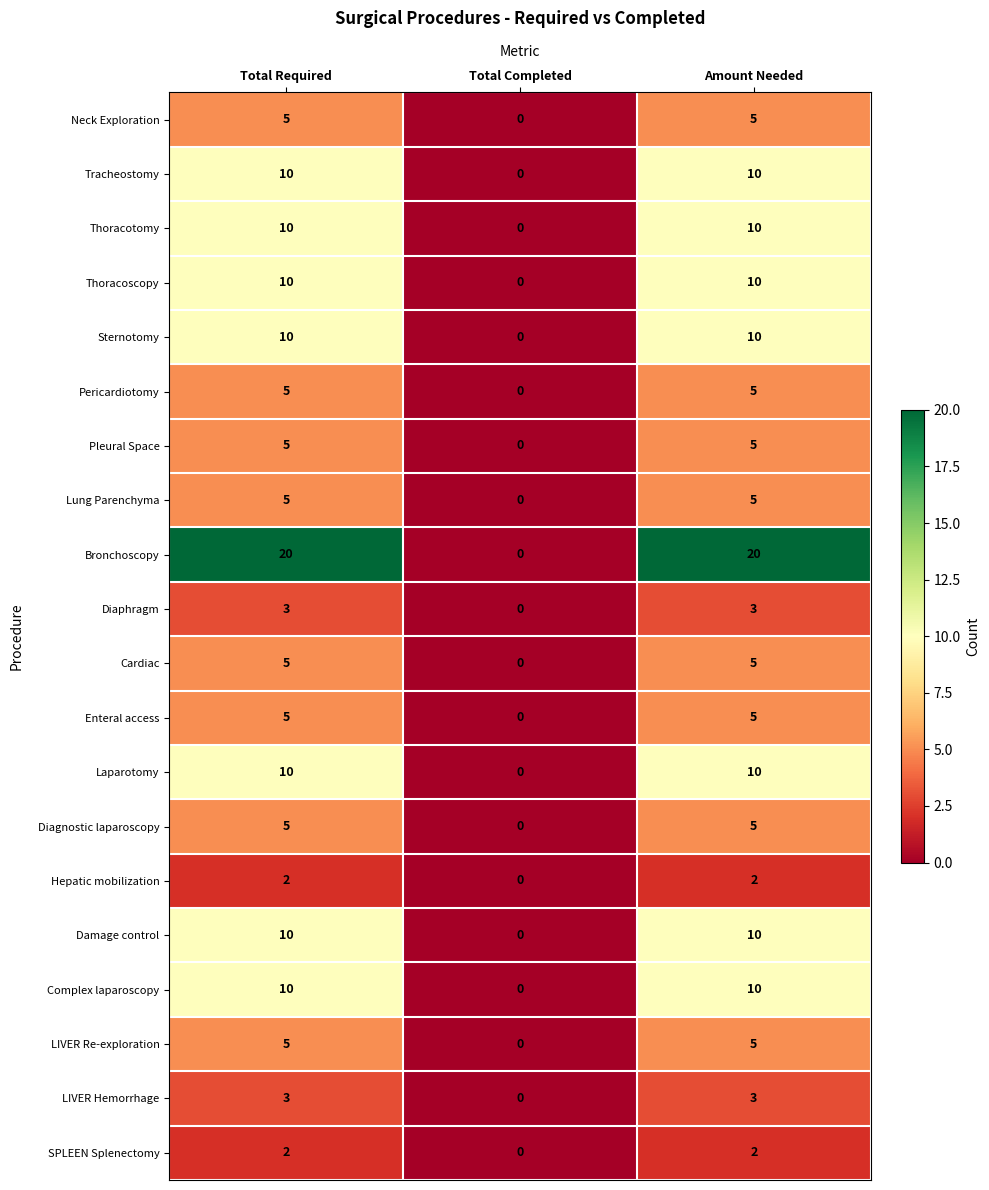

The value of LIVER Re-exploration at Total Completed is 0. True or false?

True